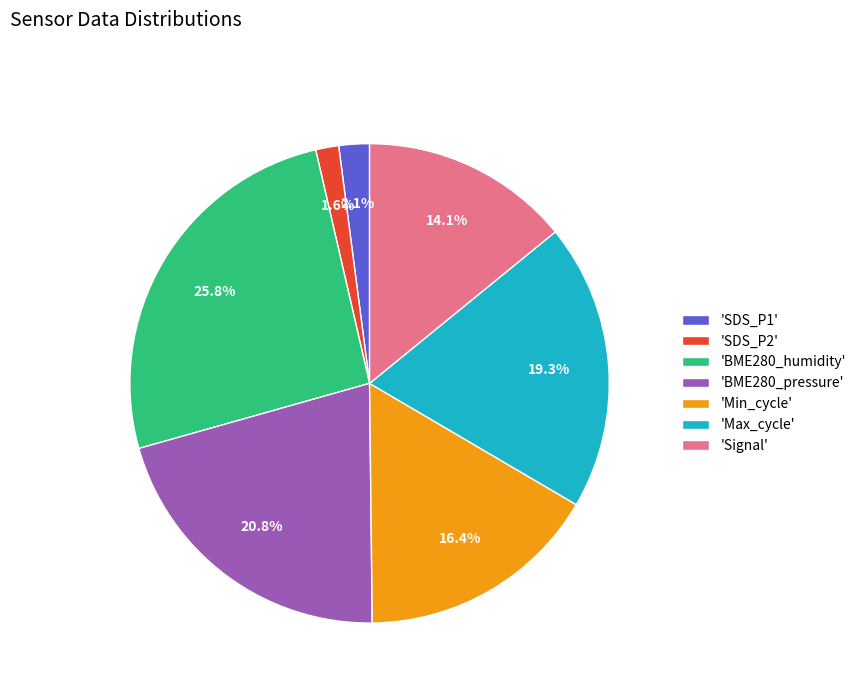

Combined, do 'BME280_humidity' and 'Min_cycle' account for over 50%?

No